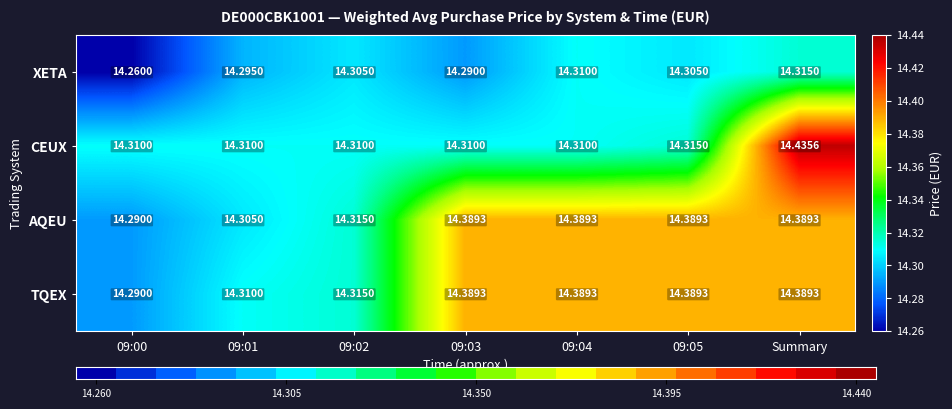

Which series has the widest spread of values?

CEUX